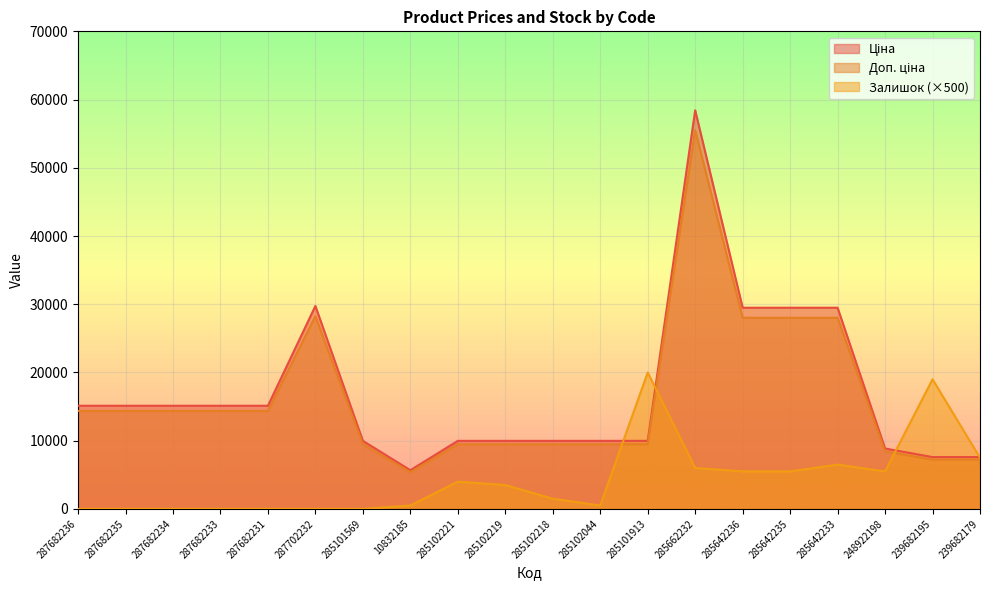

What position from the right is 285642236?

6